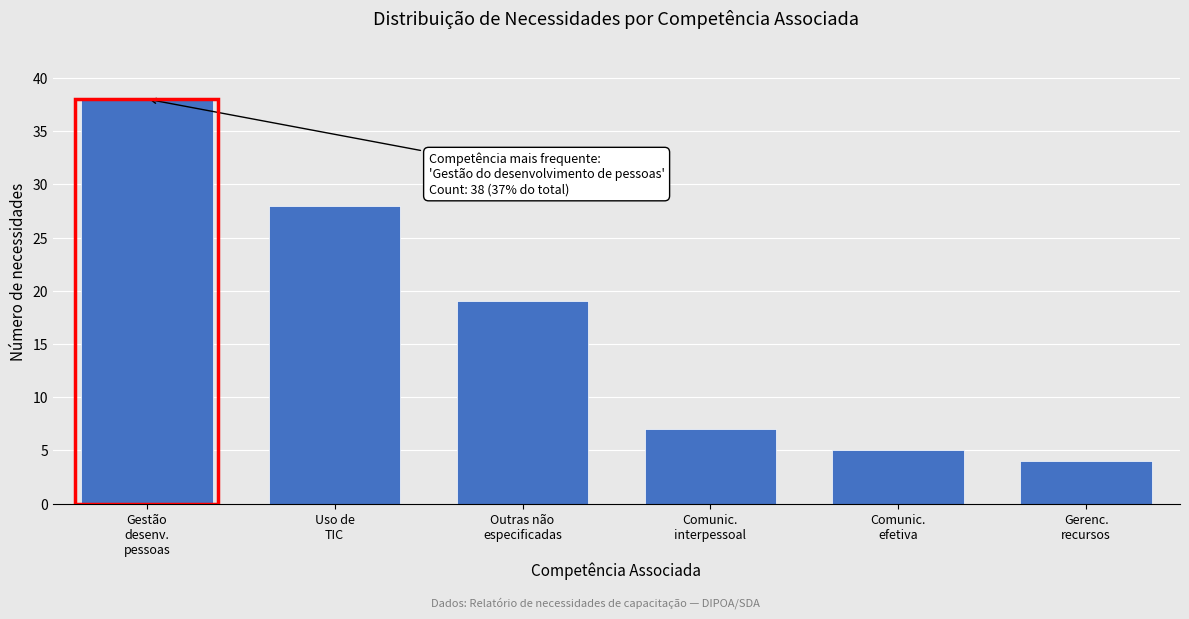

Reading left to right, extract all data points from this chart.

38	28	19	7	5	4